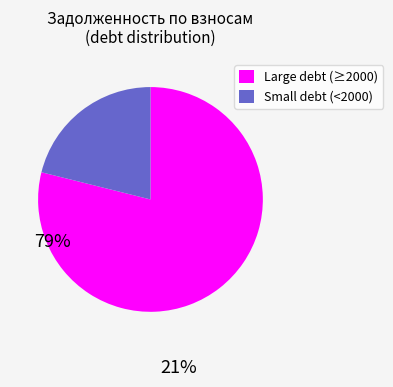

Approximately how many times larger is the value at Large debt (≥2000) compared to Small debt (<2000)?

3.7